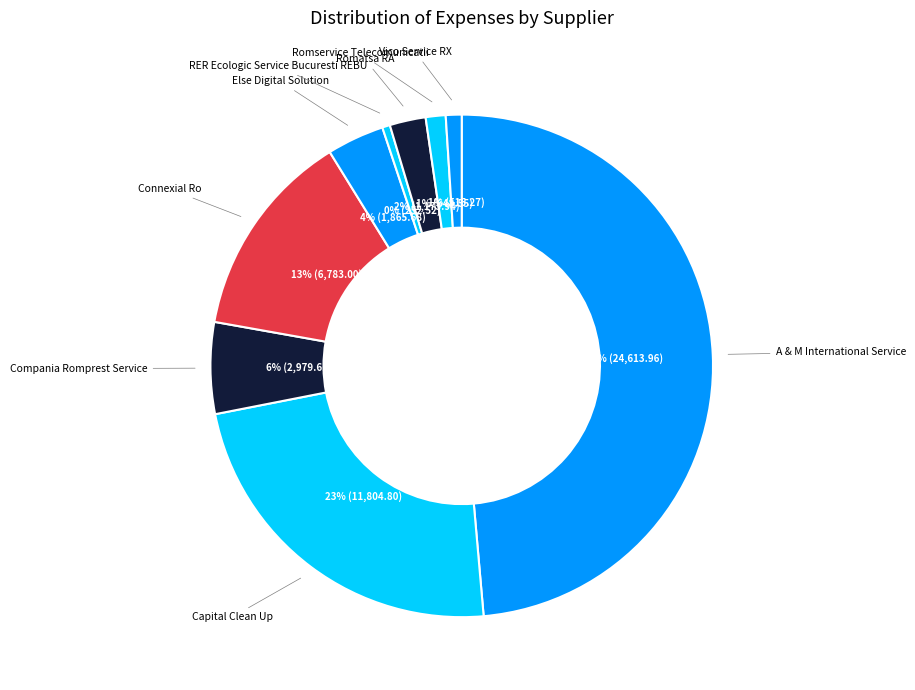

How many slices are in this pie chart?

9